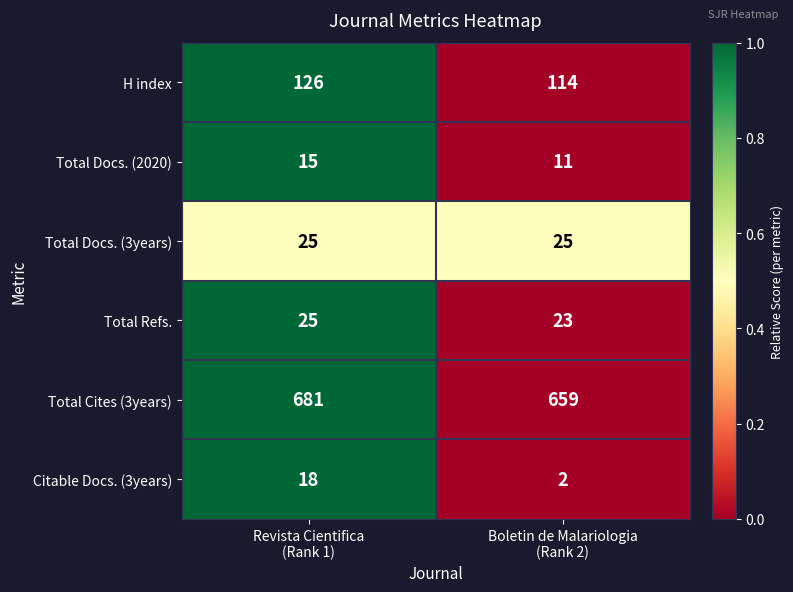

What is the difference between the maximum and minimum values in the Total Cites (3years) series?

22